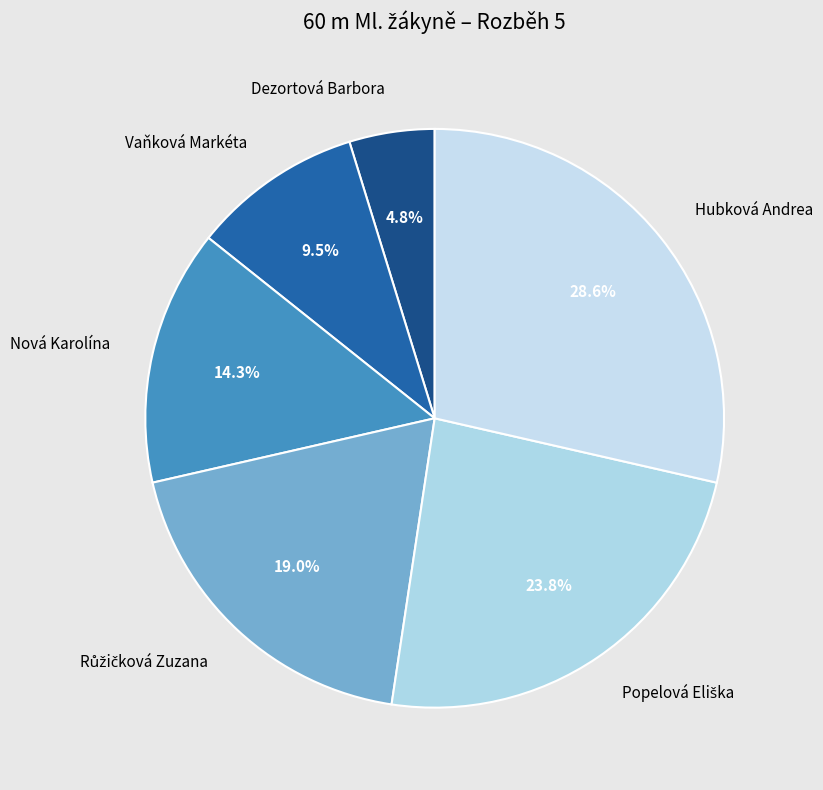

To the nearest percent, what is the average slice percentage?

17%